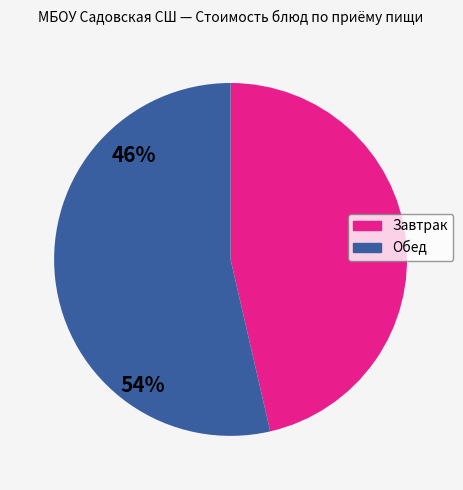

Does any single category account for the majority?

Yes